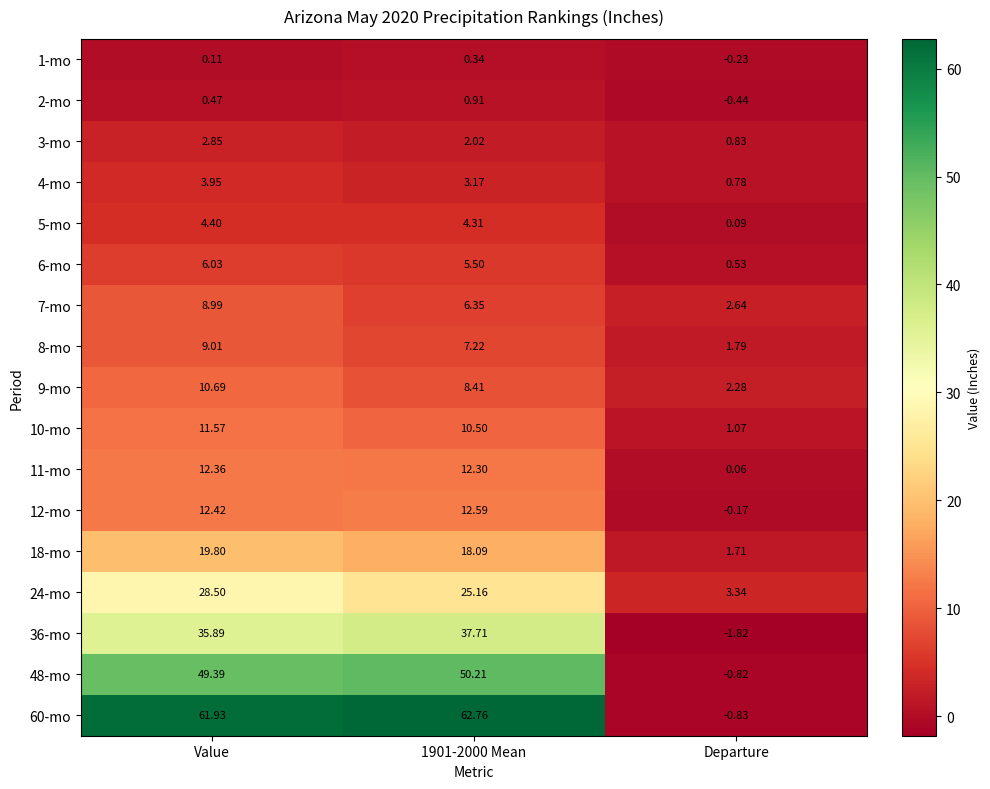

At which category is the sum across all series the highest?

Value